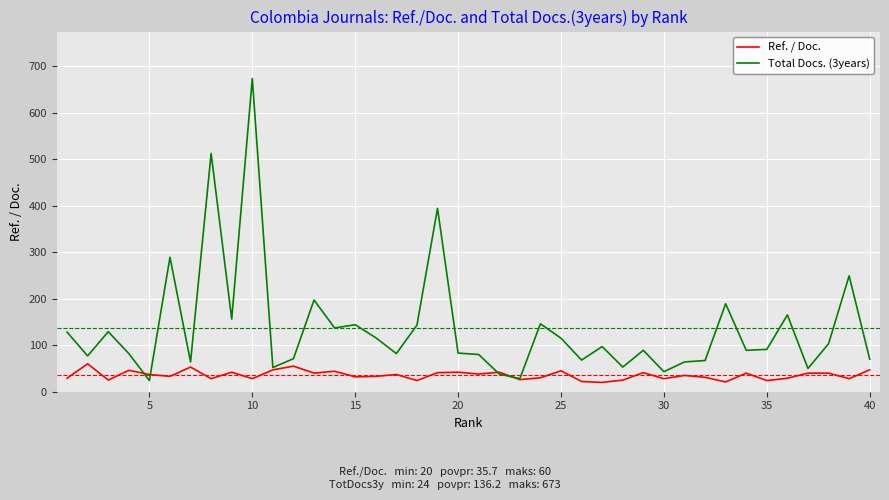

What is the sum of all Total Docs. (3years) values?

5447